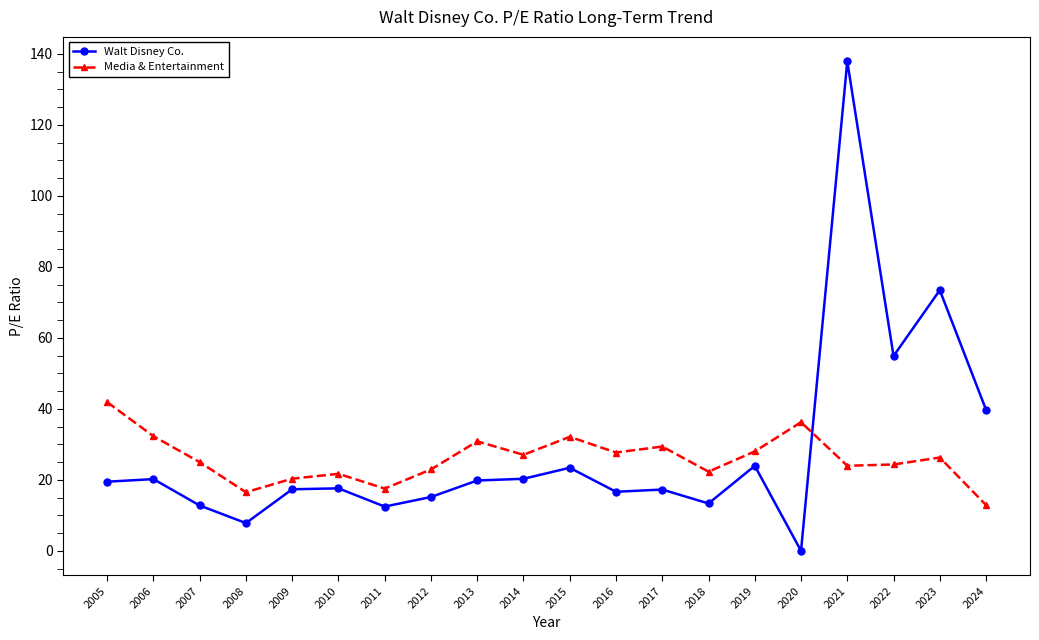

Rank the series at 2006 from highest to lowest value.

Media & Entertainment, Walt Disney Co.